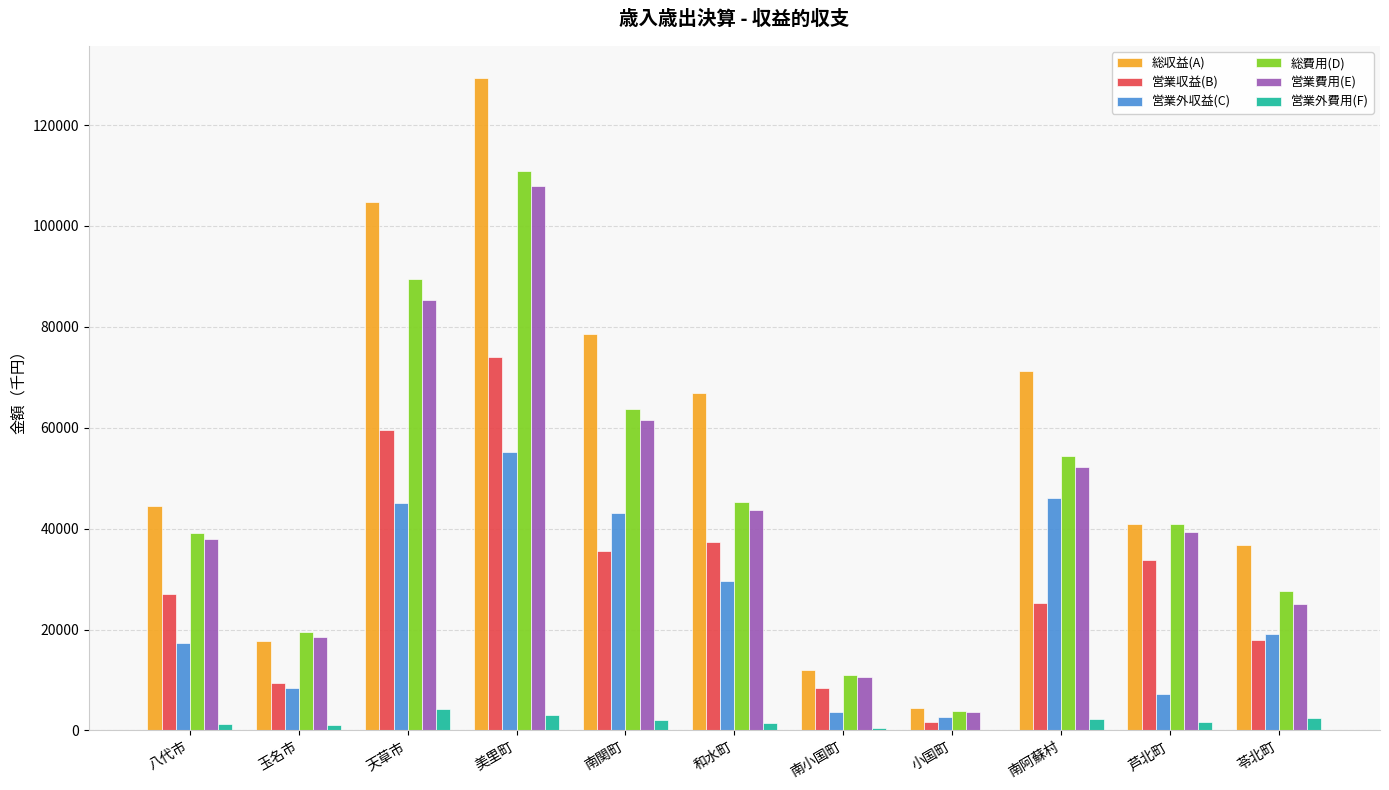

Which series has the largest total across all categories?

総収益(A)